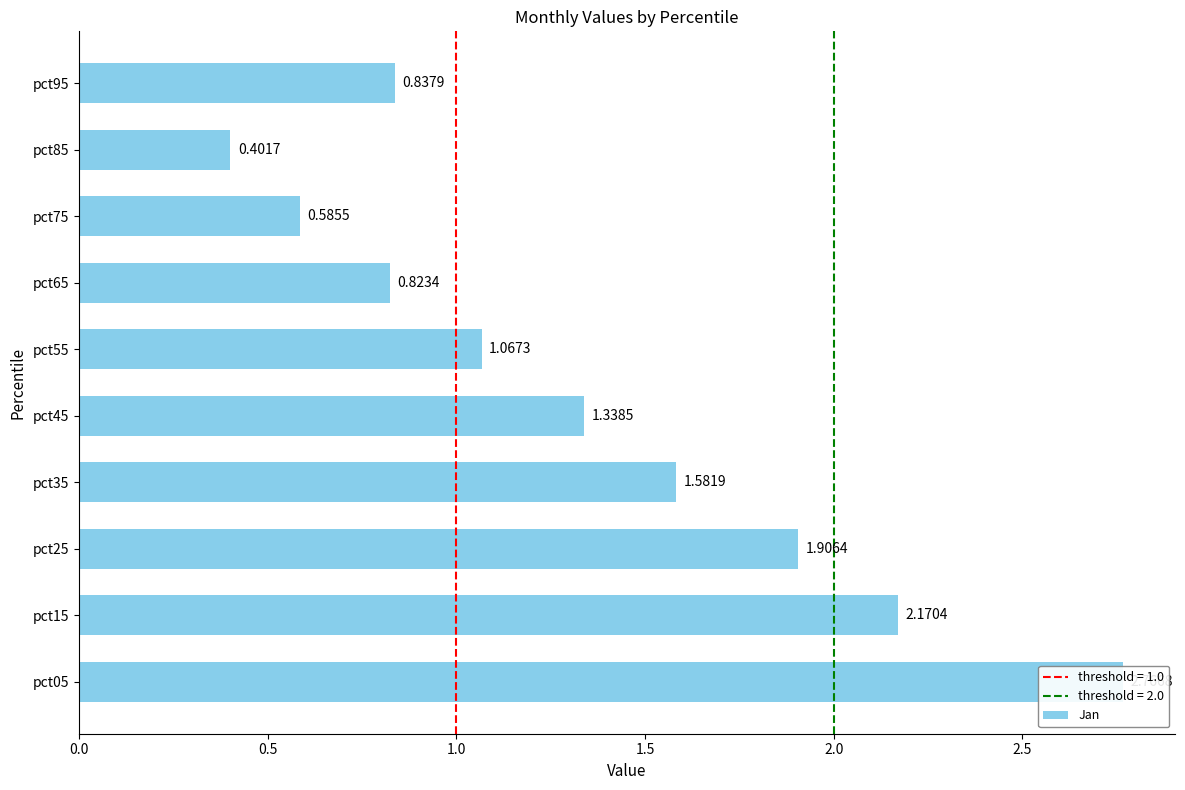

Count the number of categories in the chart.

10